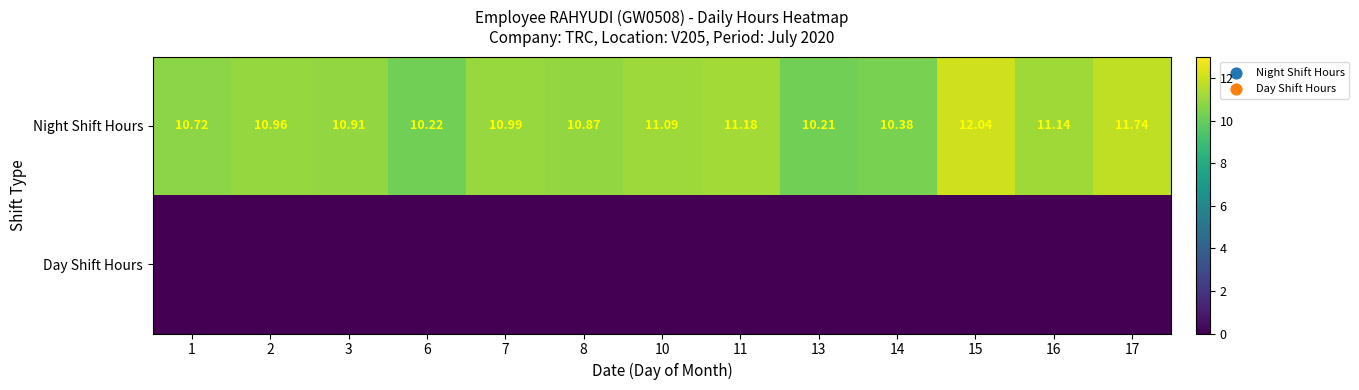

True or false: Day Shift Hours has a value of 0.0 at 10.

True